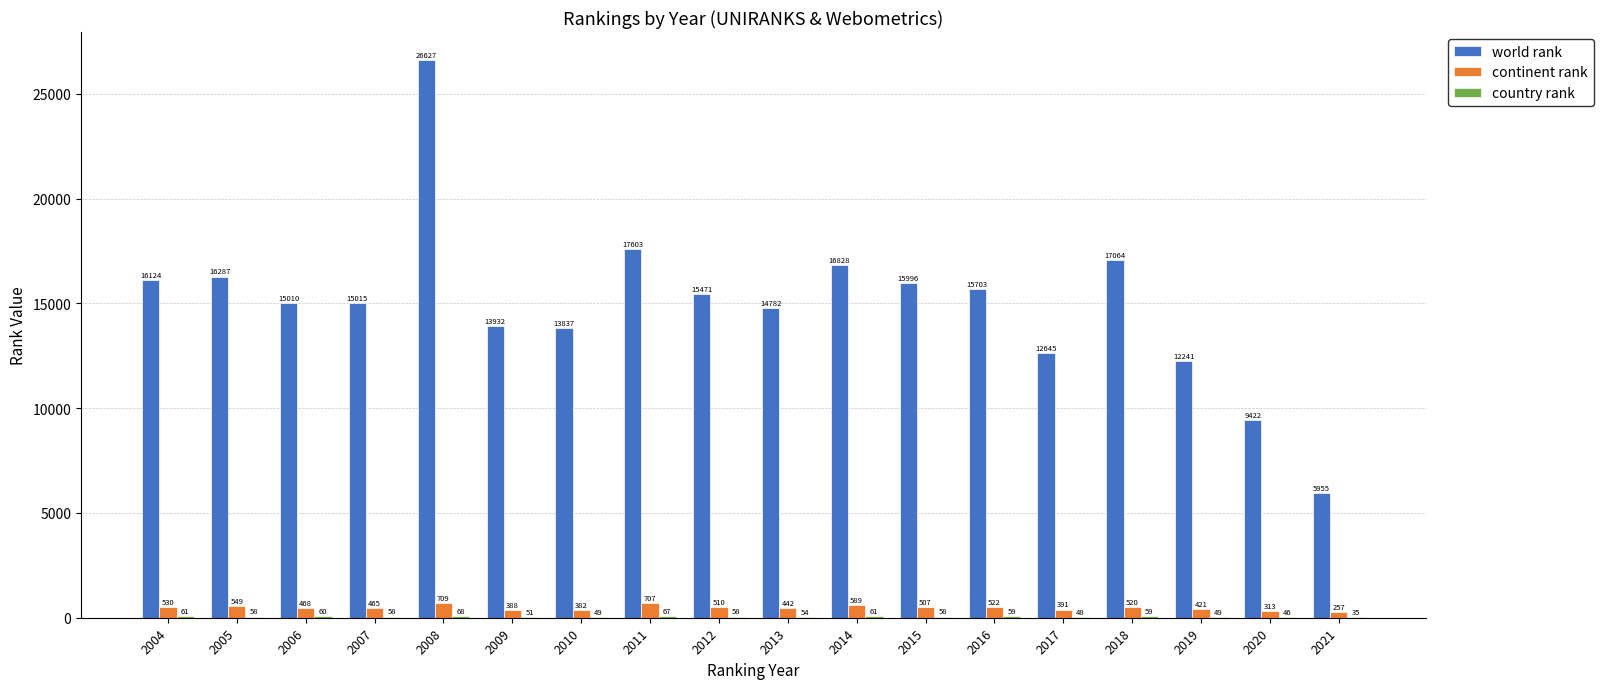

At which label is world rank closest to 16291?

2005